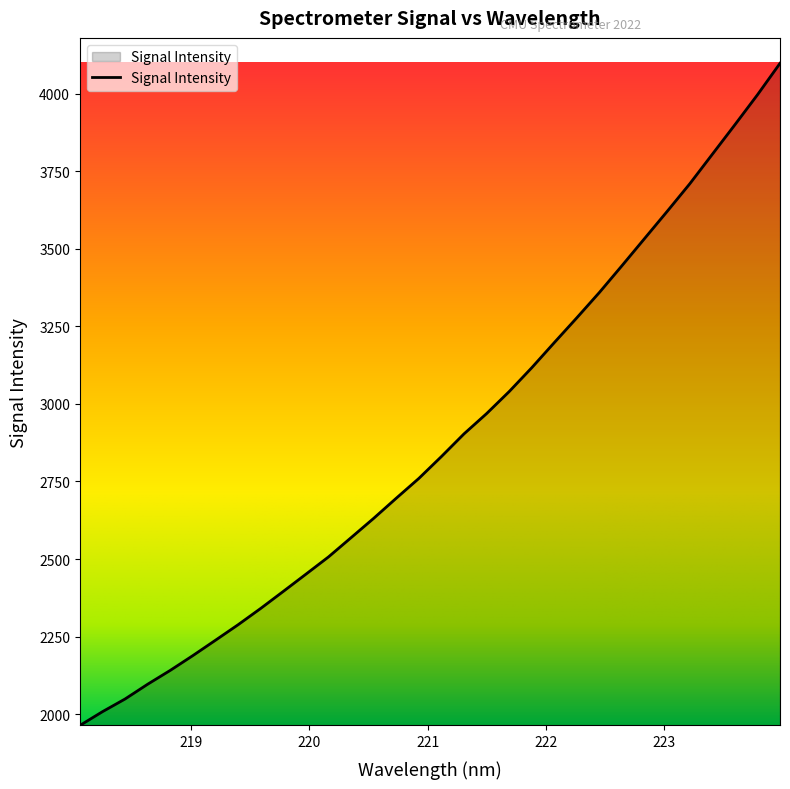

What is the difference between the maximum and minimum values?

2134.1